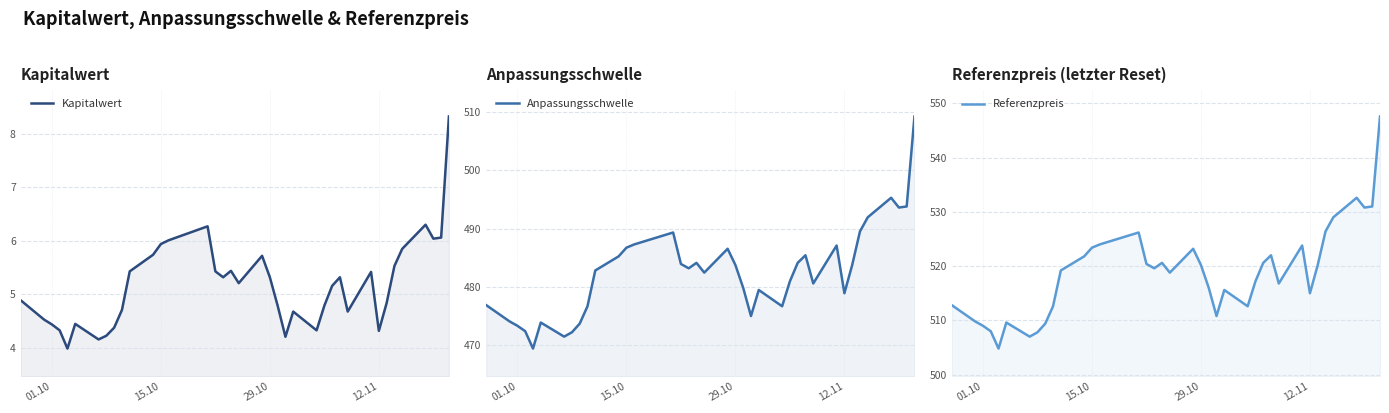

Does the chart display data point markers on the line(s)?

No